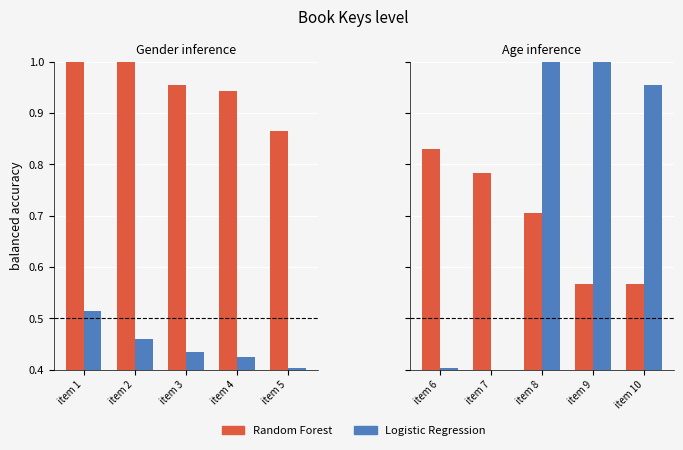

What is the difference between the maximum and second lowest values in the Logistic Regression series?

0.6